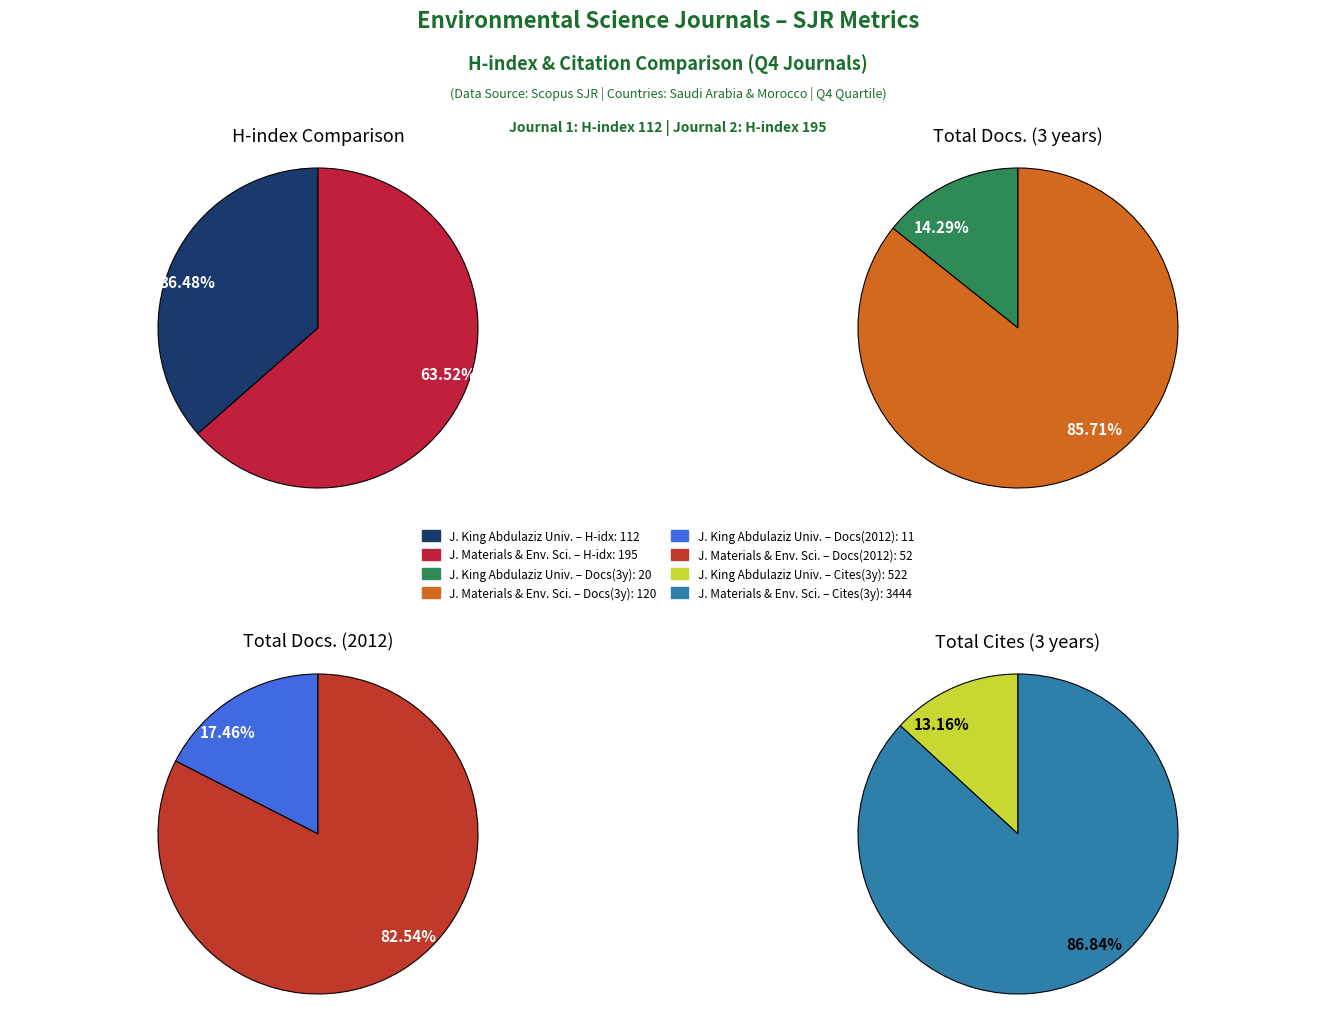

True or false: Journal of Materials and Environmental Sciences accounts for 64% of the total.

True